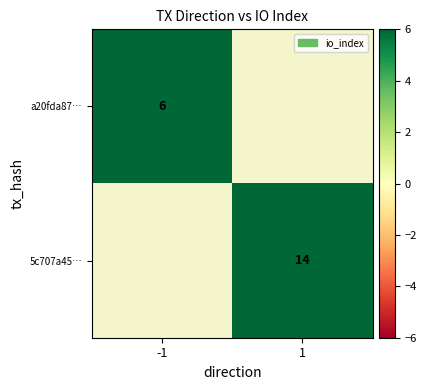

Is the value of 5c707a45… at 1 greater than the value of a20fda87… at -1?

Yes